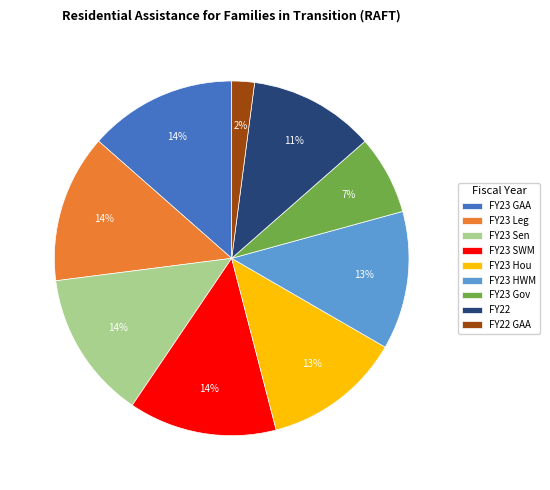

To the nearest percent, what is the average slice percentage?

11%